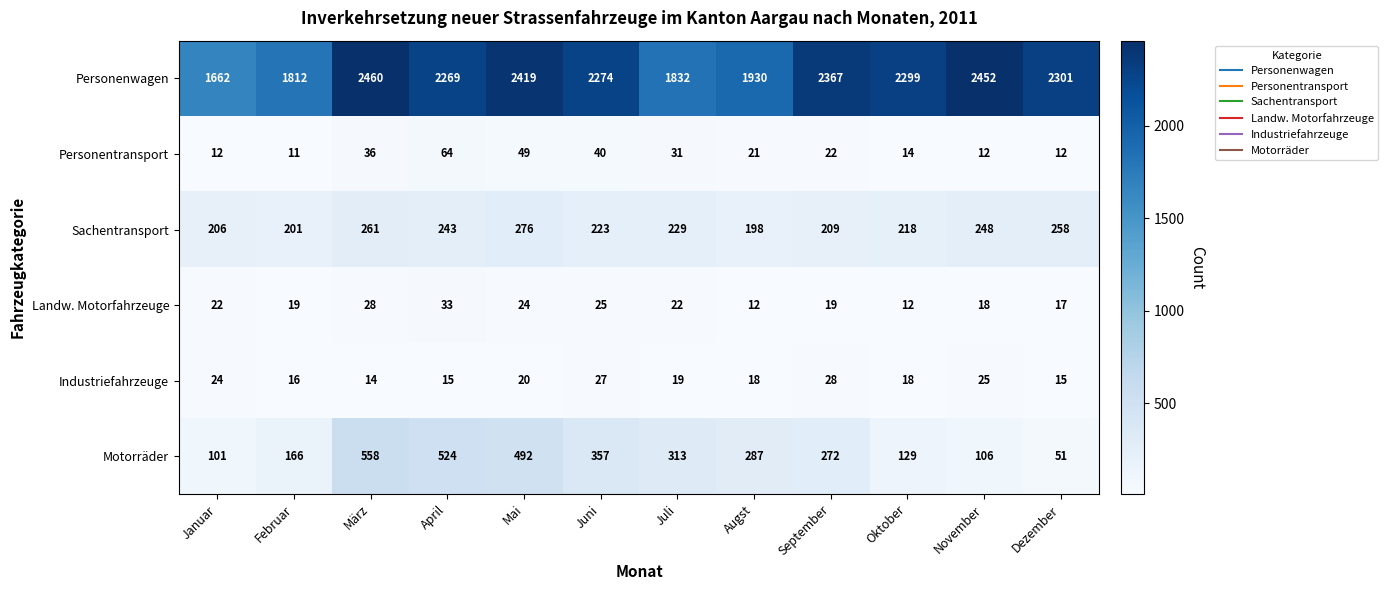

List the series in order of their peak value, highest first.

Personenwagen, Motorräder, Sachentransport, Personentransport, Landw. Motorfahrzeuge, Industriefahrzeuge